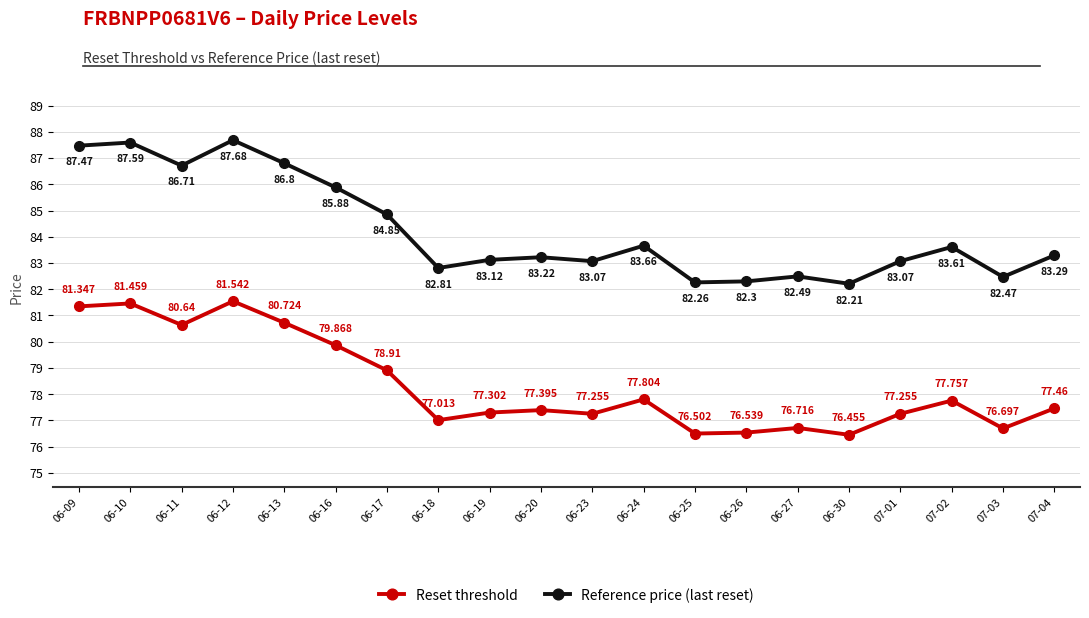

Is the value of Reset threshold at 06-11 greater than the value of Reference price (last reset) at 06-20?

No